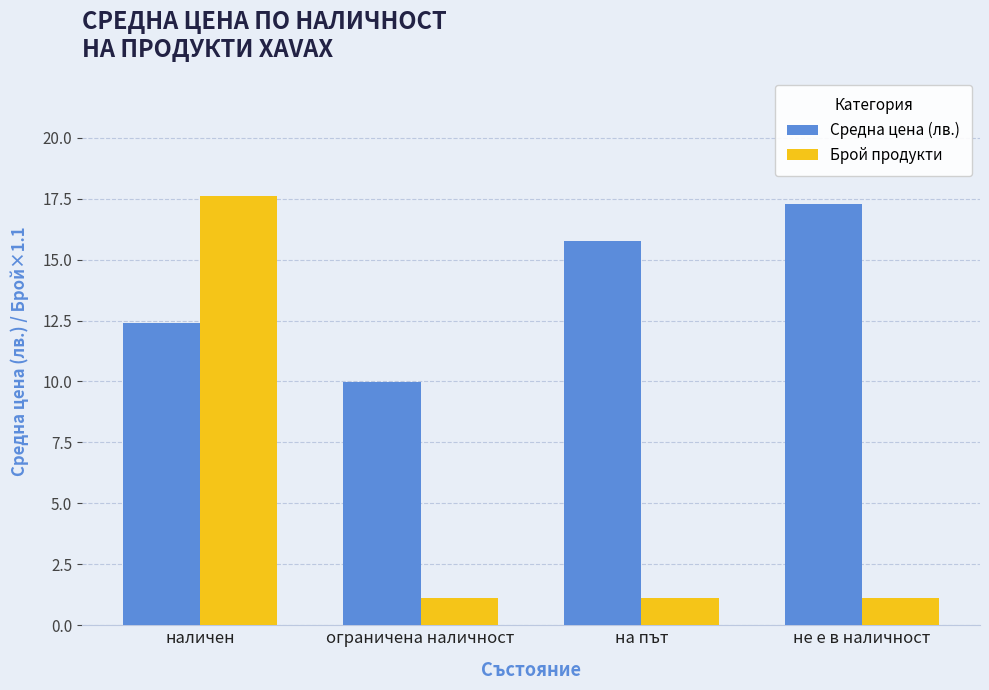

Reading left to right, what are all the values shown in this chart?

Средна цена (лв.): наличен=12.4	ограничена наличност=10.0	на път=15.8	не е в наличност=17.3
Брой продукти: наличен=17.6	ограничена наличност=1.1	на път=1.1	не е в наличност=1.1